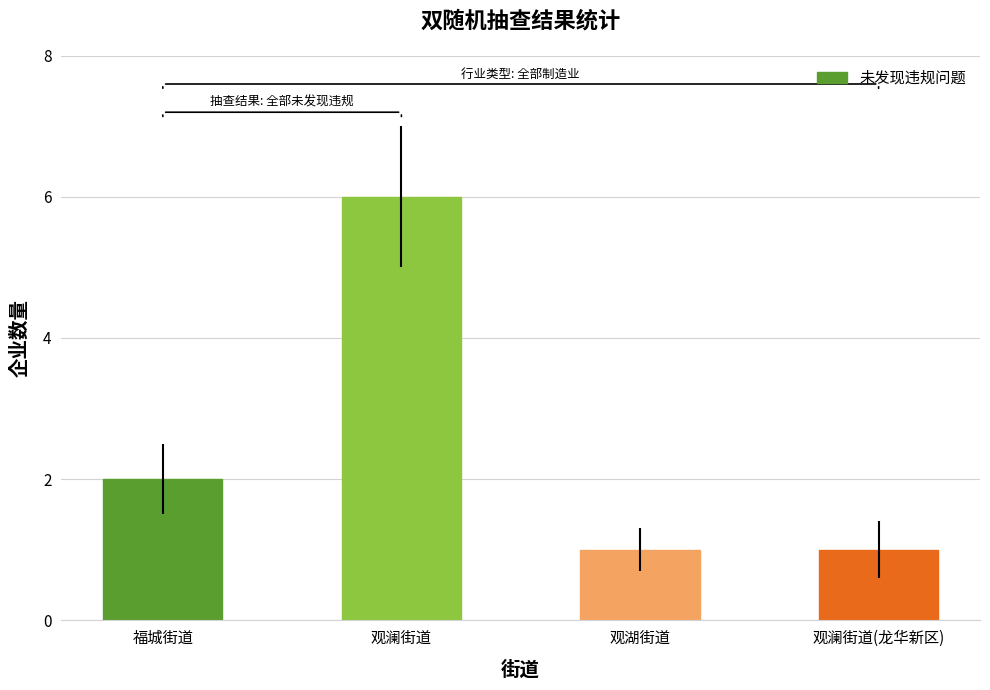

The value at 福城街道 is 2. True or false?

True